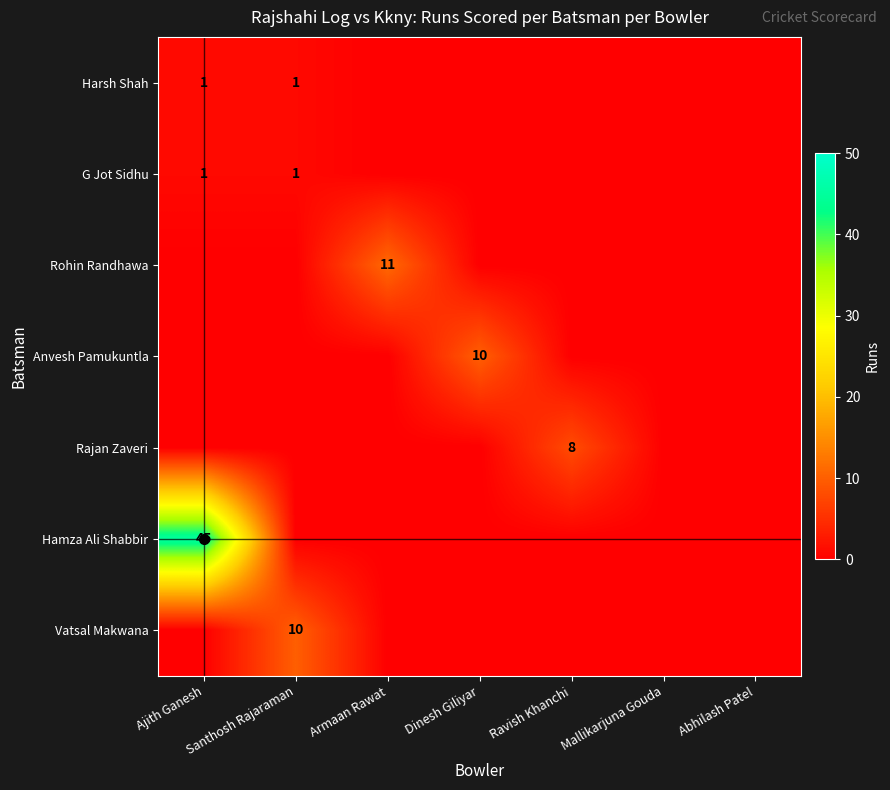

Is it true that Rajan Zaveri equals 8 at Ravish Khanchi?

True